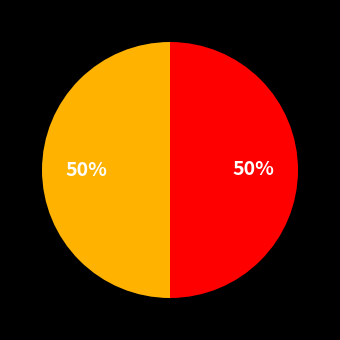

To the nearest percent, what is the average slice percentage?

50%